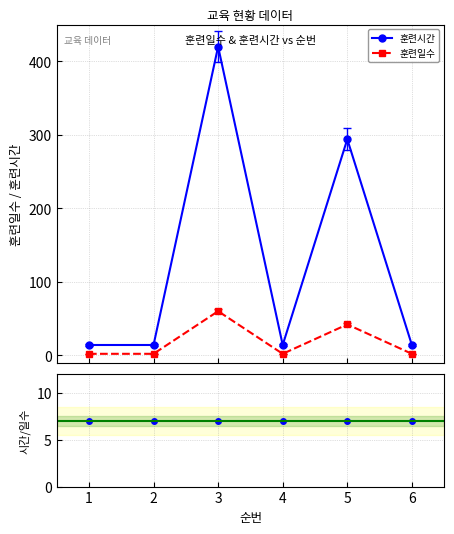

After their last crossing, which series has the higher values: 시간/일수 비율 or 훈련일수?

시간/일수 비율